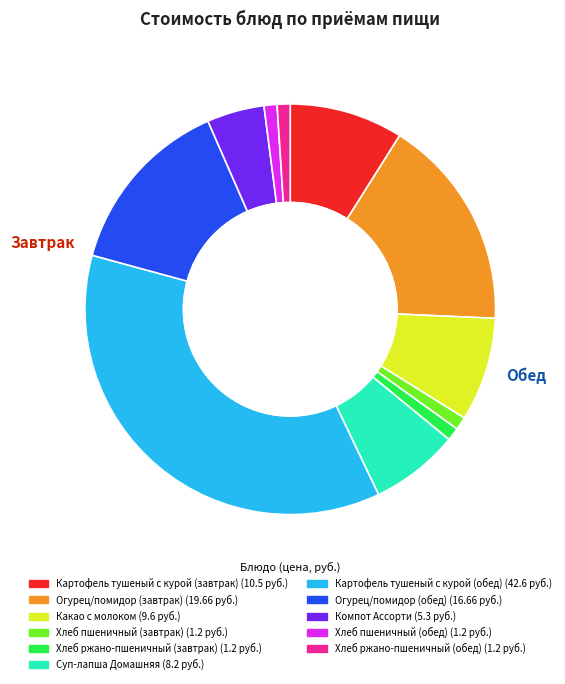

What is the largest slice in the pie chart?

Картофель тушеный с курой (обед)